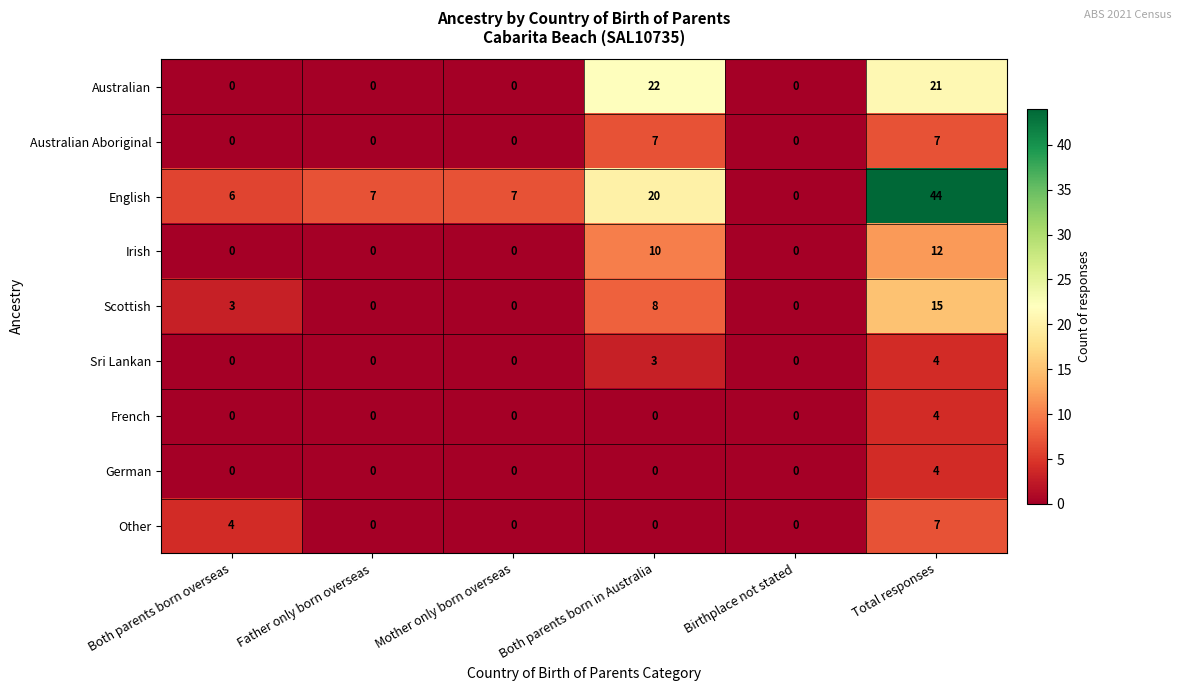

What is the maximum value for Sri Lankan?

4